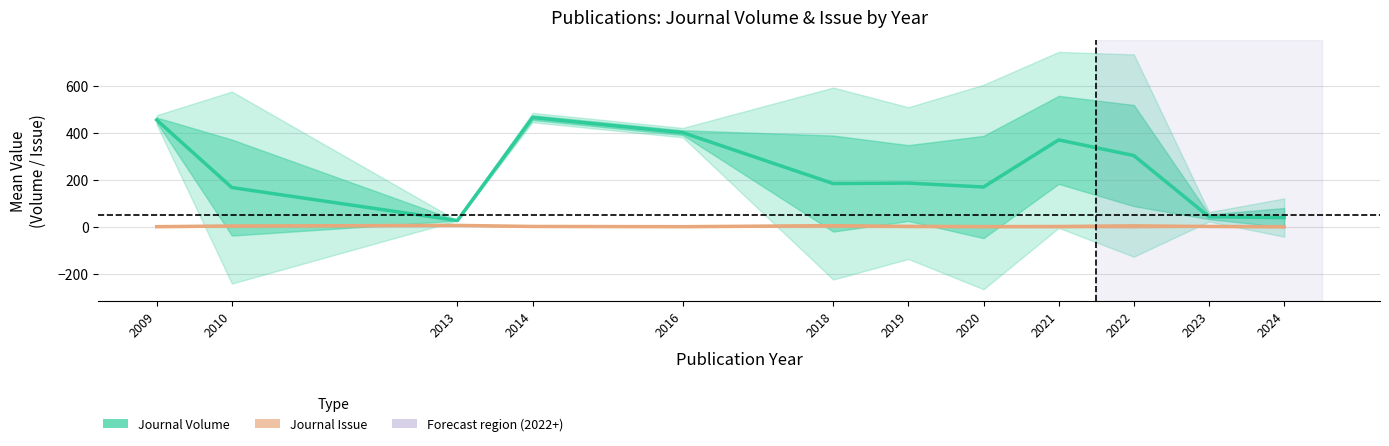

What is the value of the Journal Issue point at the 12th from the left?

1.5